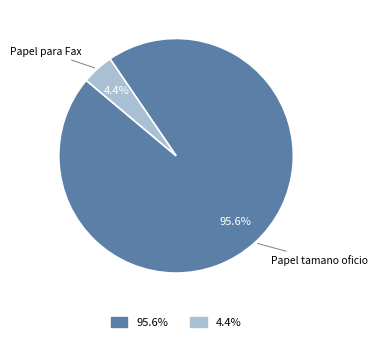

Is there any slice that represents more than half of the pie?

Yes